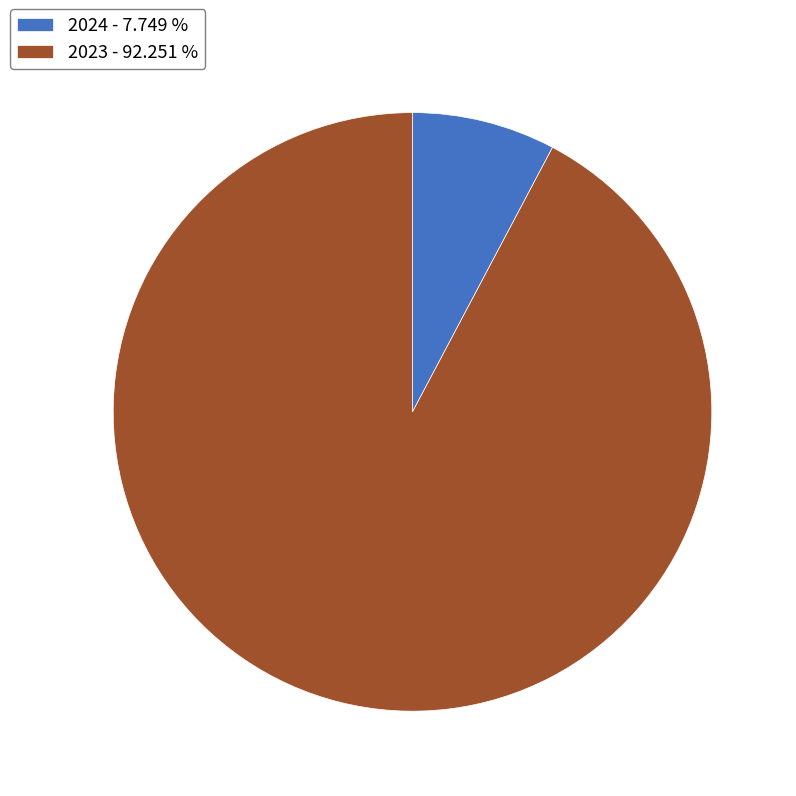

Is there a majority slice in this chart?

Yes